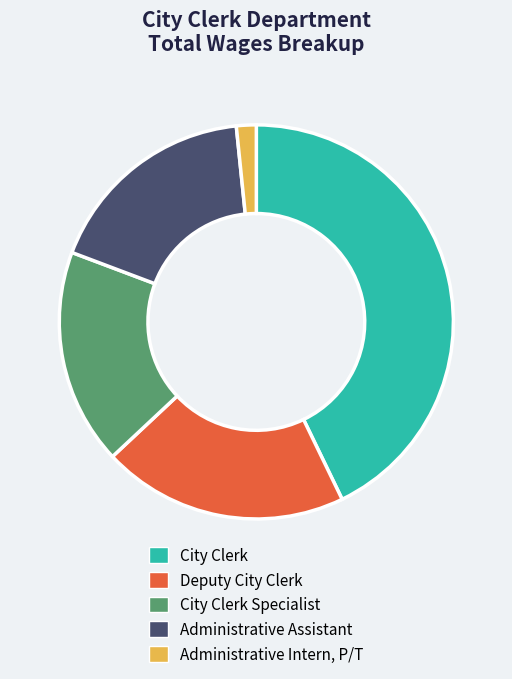

Is the sum of Administrative Intern, P/T and City Clerk greater than half?

No